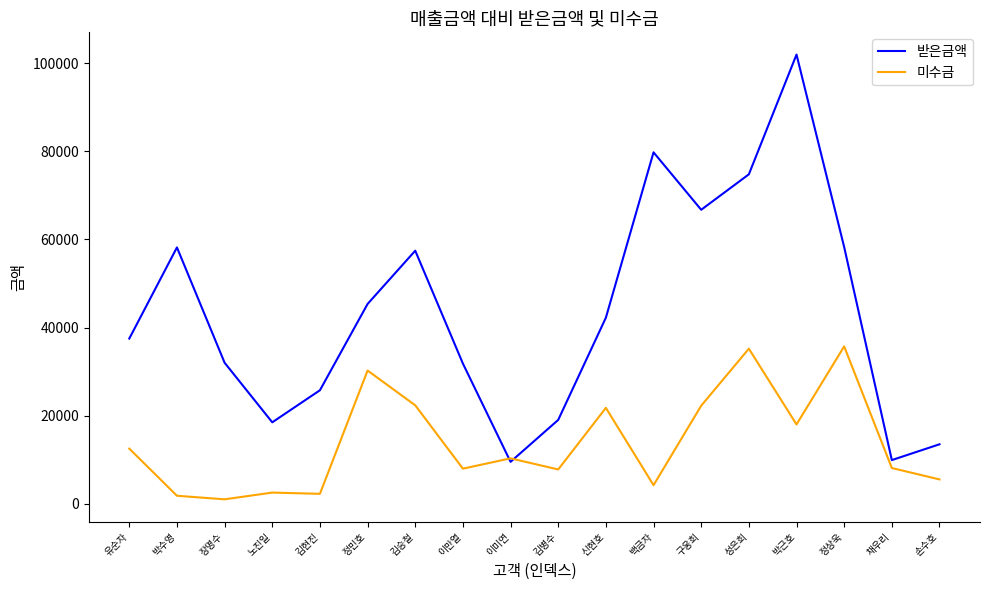

How many lines are shown in the chart?

2